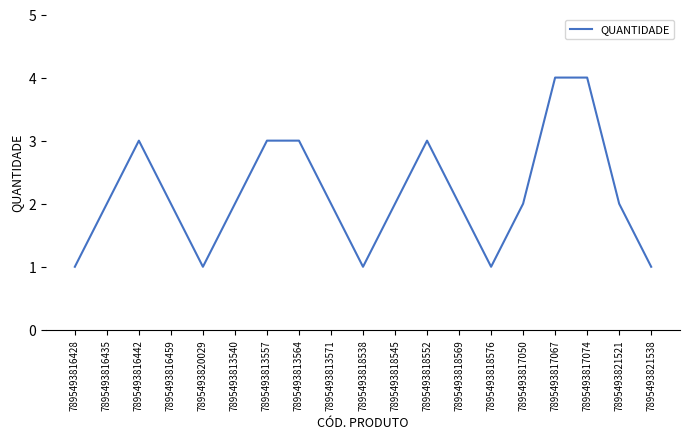

What is the ratio of the value at 7895493821538 to the value at 7895493813564?

0.3